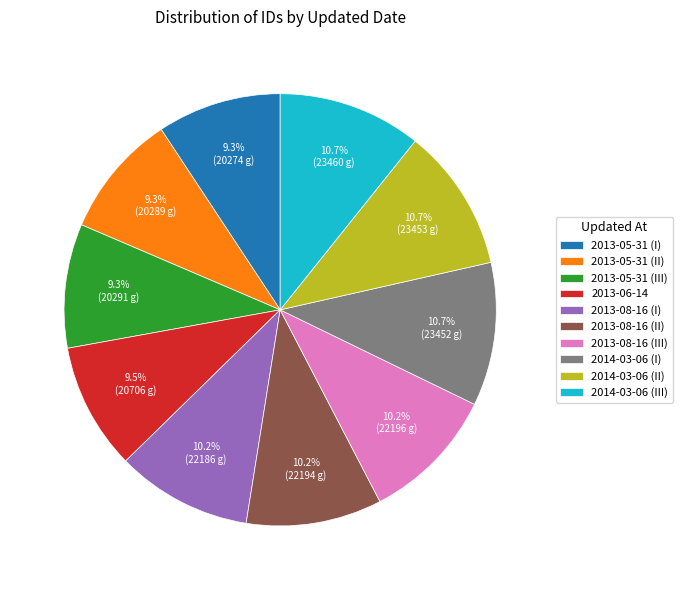

What percentage is NOT represented by 2013-08-16 (II)?

89.8%